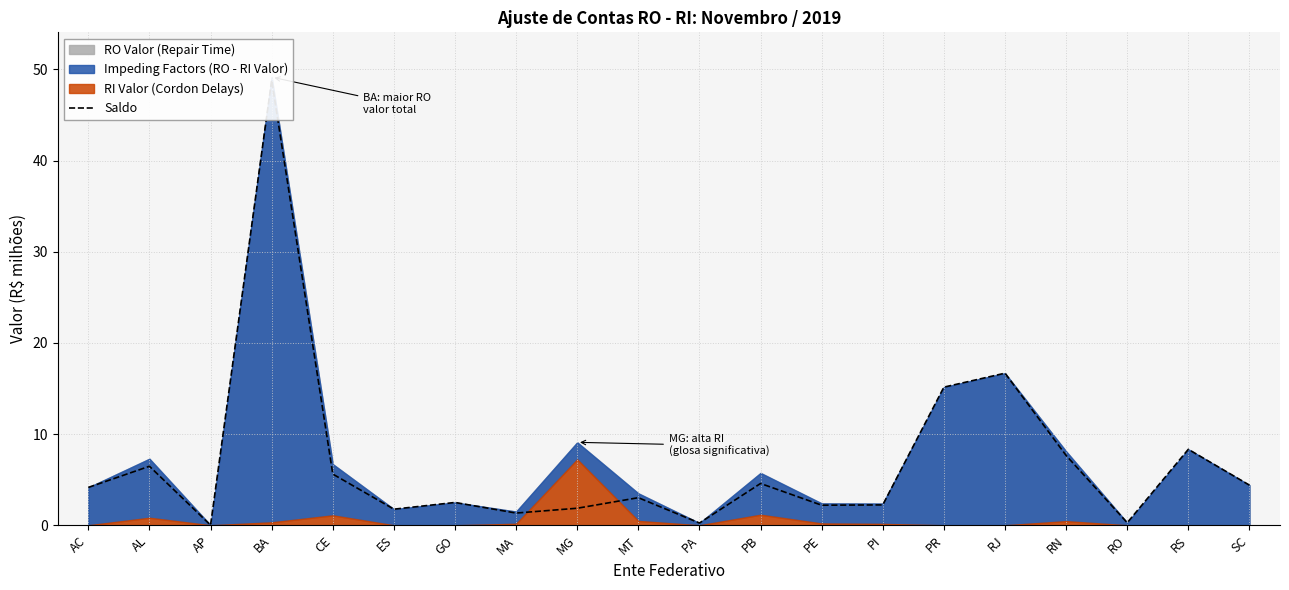

Which label corresponds to the largest value in the chart?

BA